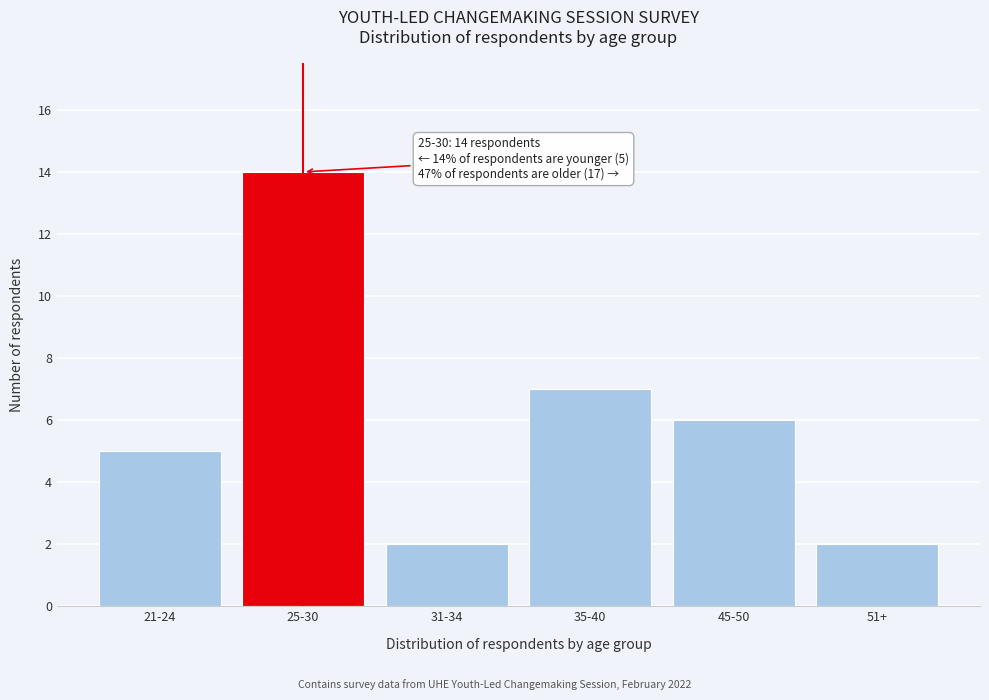

Reading left to right, transcribe all the data shown in this chart.

21-24=5	25-30=14	31-34=2	35-40=7	45-50=6	51+=2